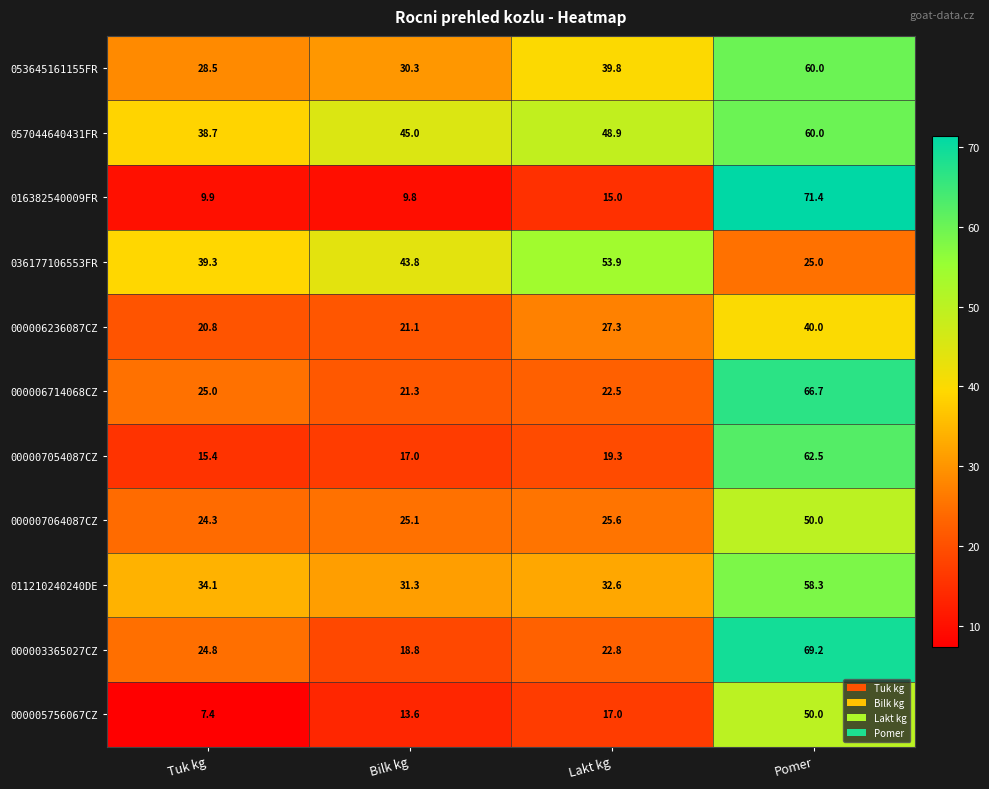

At which category is the sum across all series the highest?

Pomer